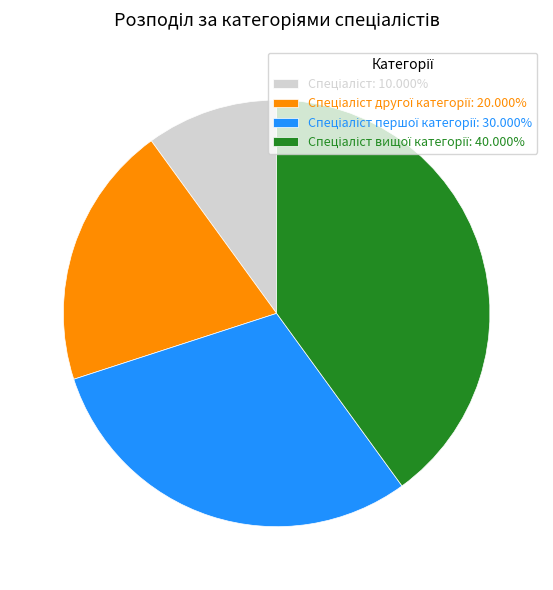

Is there a majority slice in this chart?

No